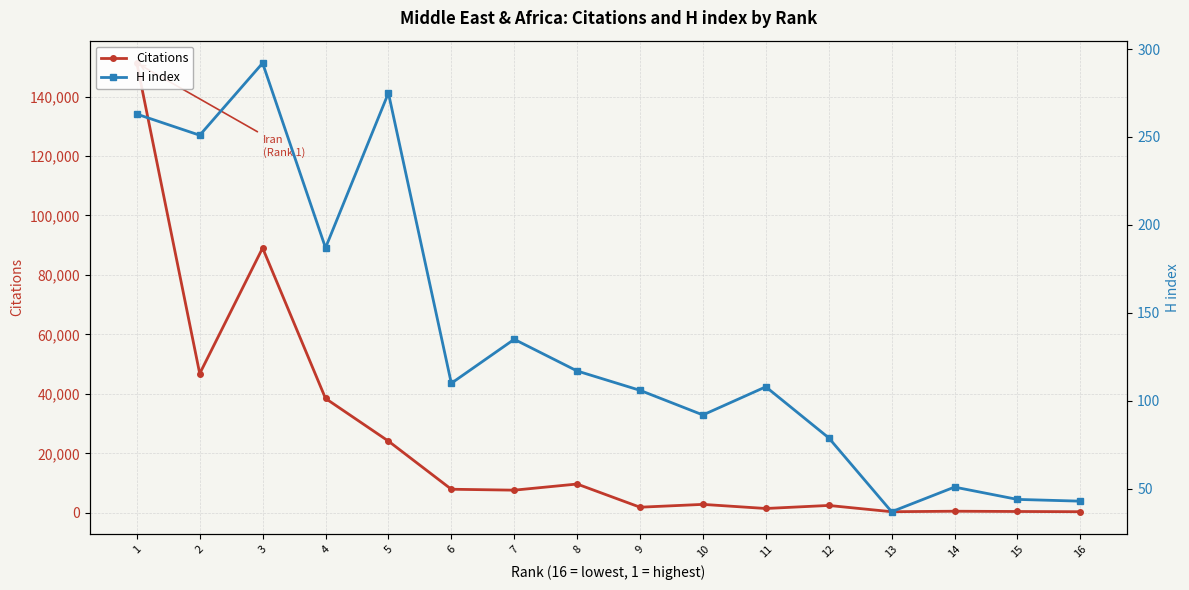

Which series has the widest spread of values?

Citations